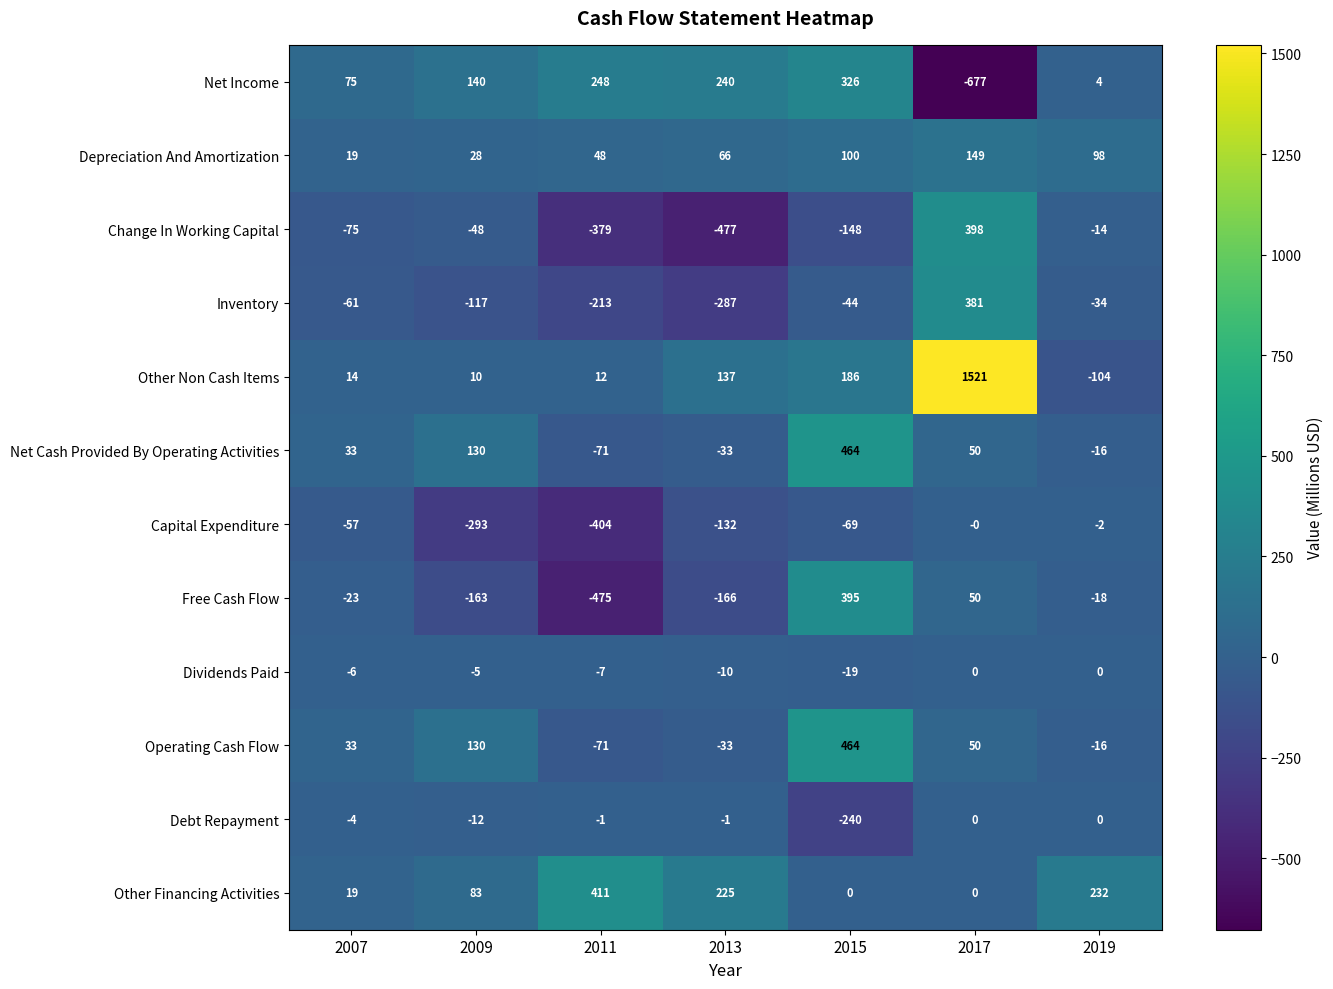

Read the Change In Working Capital value at 2009.

-48